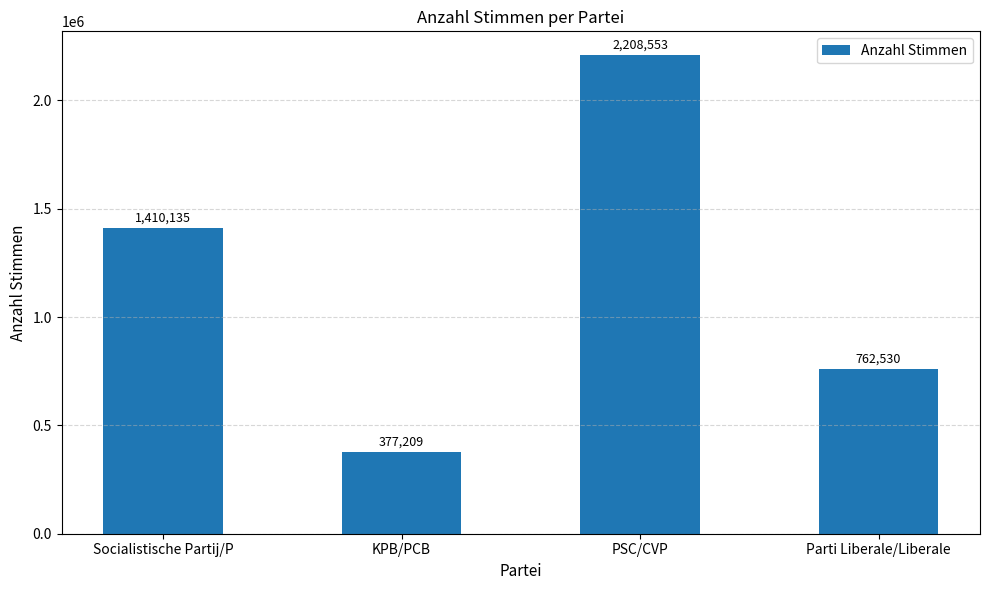

How many data points does each series have?

4